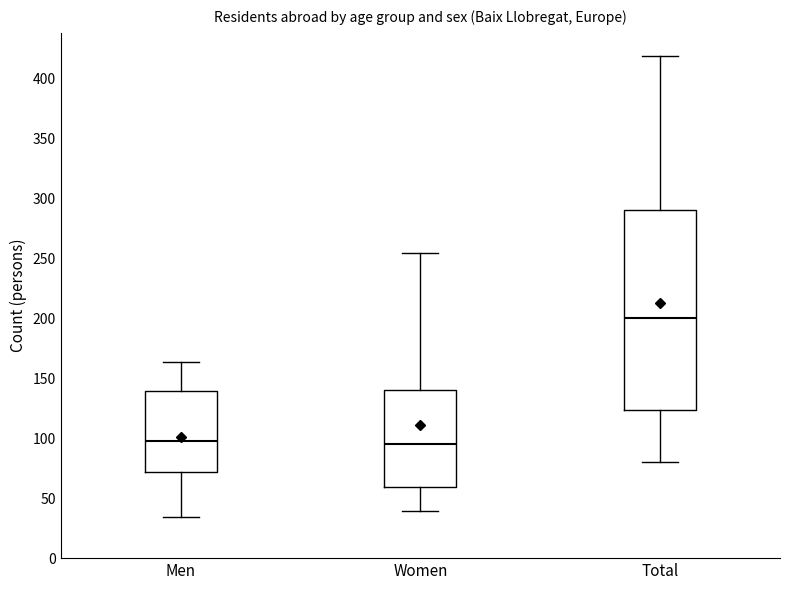

Reading left to right, read every box against the y-axis: the position of its median line, the range the box covers, and the ends of its whiskers. The values are not printed on the chart, so give them approximately, as read against the axis.

Men: median 100, box 70 to 140, whiskers 35 to 165
Women: median 95, box 60 to 140, whiskers 40 to 255
Total: median 200, box 125 to 290, whiskers 80 to 420